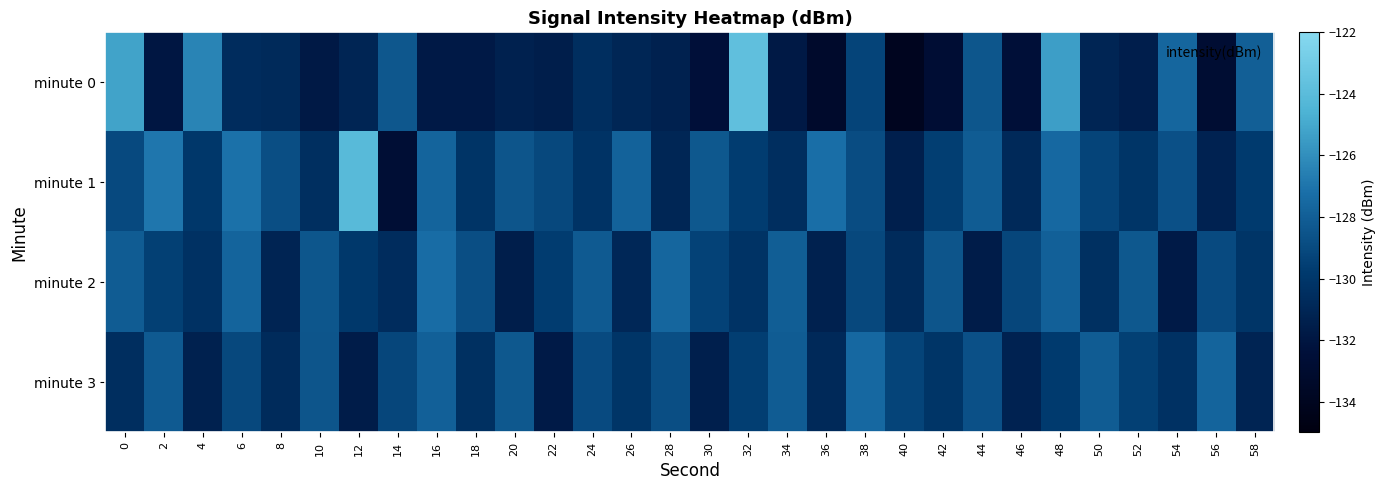

Reading left to right, extract all data points from this chart.

minute 0: 0=-125.2	2=-132.0	4=-126.4	6=-130.6	8=-130.7	10=-131.8	12=-131.1	14=-128.4	16=-131.8	18=-131.8	20=-131.3	22=-131.5	24=-130.5	26=-131.0	28=-131.3	30=-132.5	32=-123.8	34=-131.8	36=-133.2	38=-129.3	40=-134.0	42=-132.7	44=-128.4	46=-132.5	48=-125.4	50=-131.1	52=-131.5	54=-127.6	56=-132.8	58=-127.9
minute 1: 0=-129.0	2=-126.9	4=-129.9	6=-127.1	8=-128.8	10=-130.4	12=-124.1	14=-132.6	16=-127.7	18=-130.1	20=-128.5	22=-129.1	24=-130.2	26=-127.8	28=-131.0	30=-128.3	32=-129.7	34=-130.5	36=-127.2	38=-128.9	40=-131.4	42=-129.6	44=-128.1	46=-130.8	48=-127.5	50=-129.3	52=-130.1	54=-128.7	56=-131.2	58=-129.8
minute 2: 0=-128.1	2=-129.5	4=-130.3	6=-127.7	8=-131.1	10=-128.4	12=-129.9	14=-130.6	16=-127.3	18=-128.8	20=-131.5	22=-129.7	24=-128.2	26=-130.9	28=-127.6	30=-129.4	32=-130.2	34=-128.0	36=-131.3	38=-129.1	40=-130.7	42=-128.5	44=-131.6	46=-129.2	48=-127.9	50=-130.4	52=-128.3	54=-131.7	56=-129.0	58=-130.1
minute 3: 0=-130.5	2=-128.2	4=-131.3	6=-129.1	8=-130.7	10=-128.5	12=-131.6	14=-129.2	16=-127.9	18=-130.4	20=-128.3	22=-131.7	24=-129.0	26=-130.1	28=-128.8	30=-131.4	32=-129.6	34=-128.1	36=-130.8	38=-127.5	40=-129.3	42=-130.1	44=-128.7	46=-131.2	48=-129.8	50=-128.1	52=-129.5	54=-130.3	56=-127.7	58=-131.1